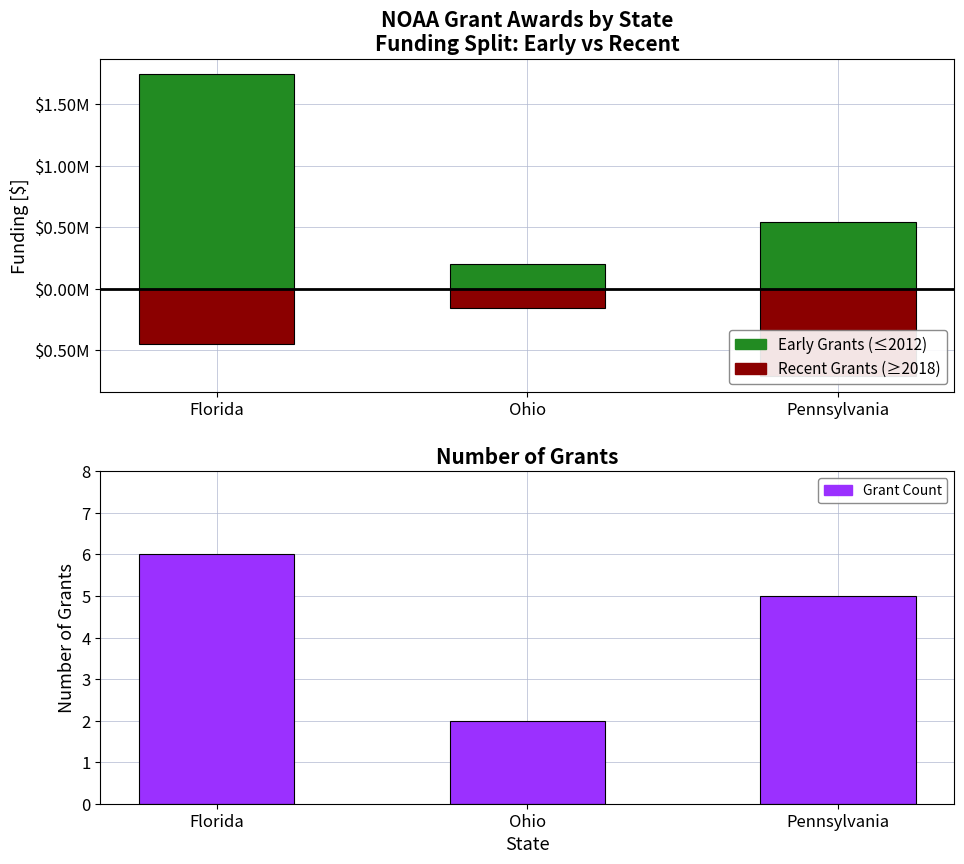

Rank the series by their average value, from highest to lowest.

Early Grants (≤2012), Grant Count, Recent Grants (≥2018)